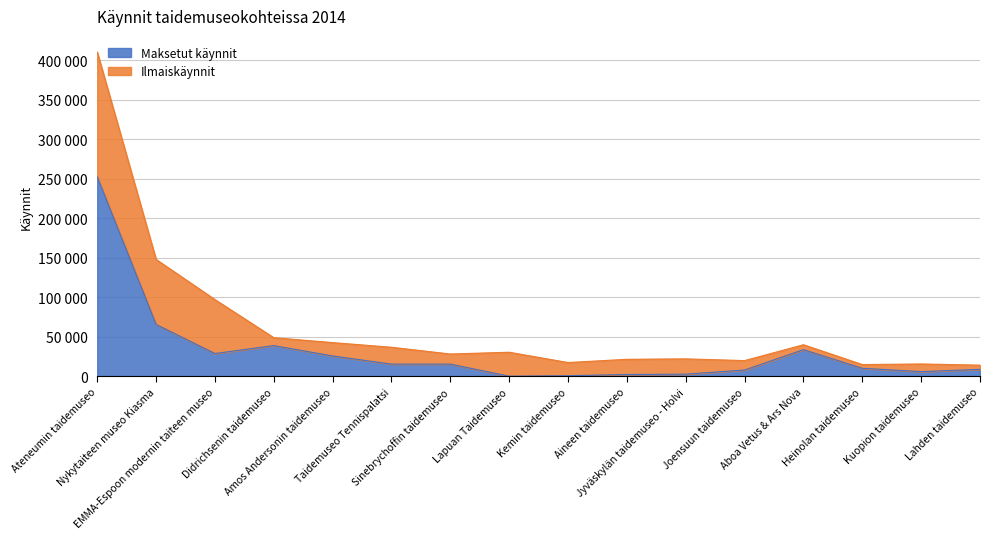

Where does the data first go above 15297?

Ateneumin taidemuseo